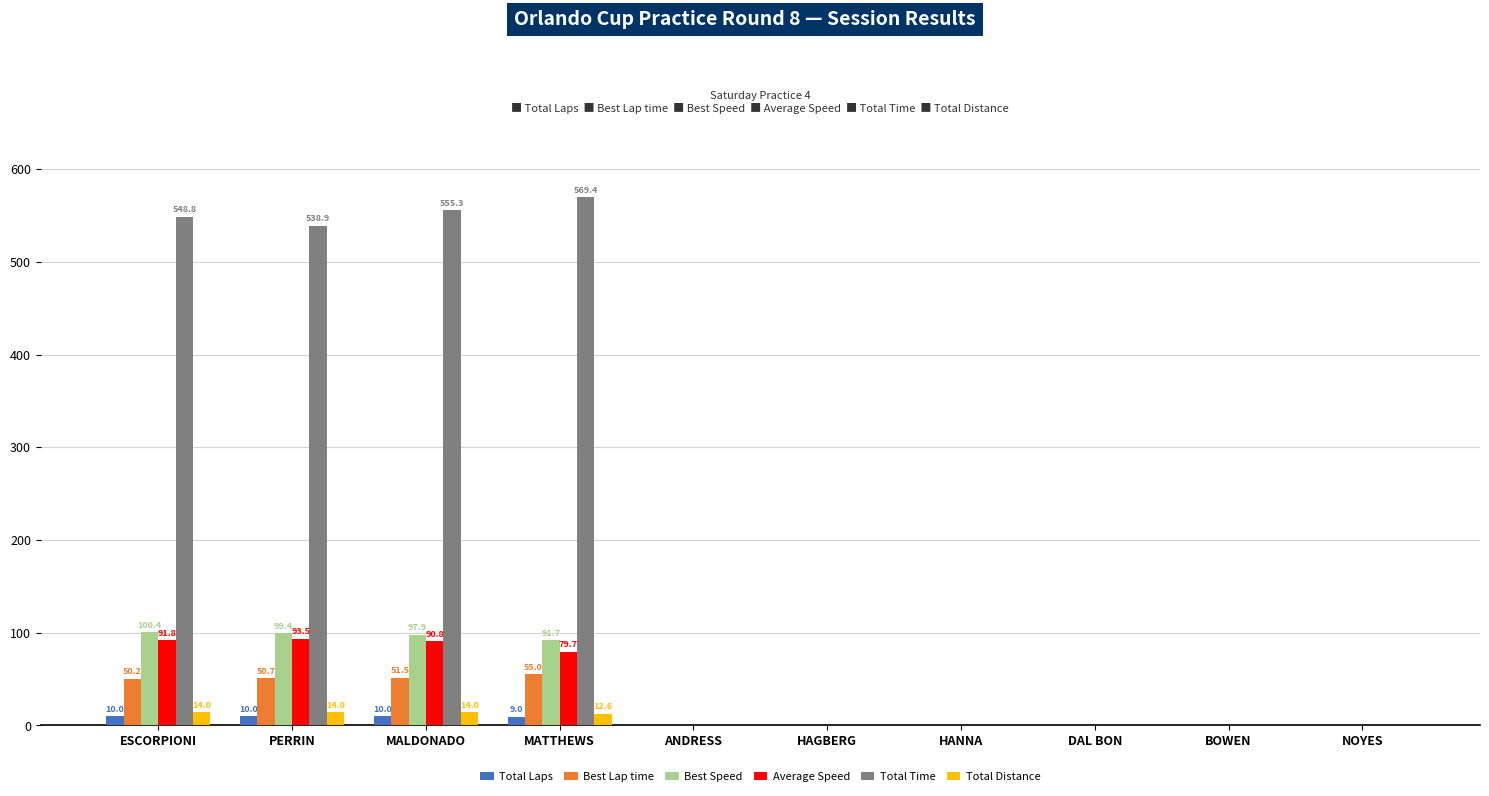

What is the sum of all Total Time values?

2212.5